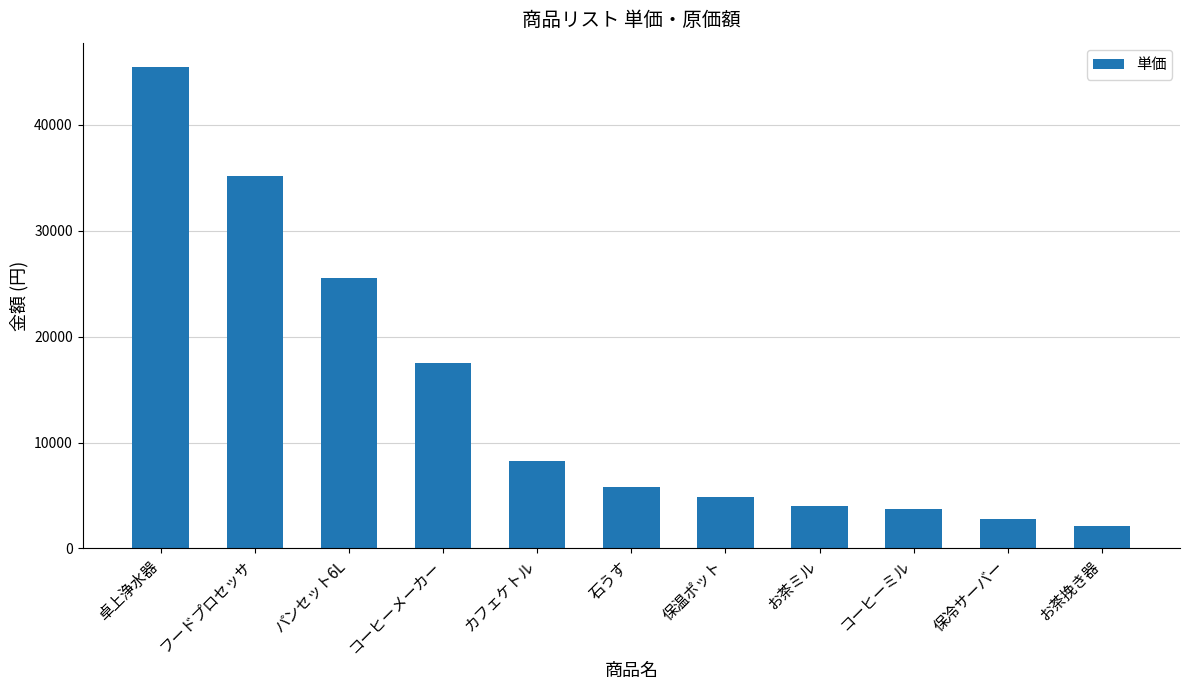

Which category has the highest value across all series?

卓上浄水器